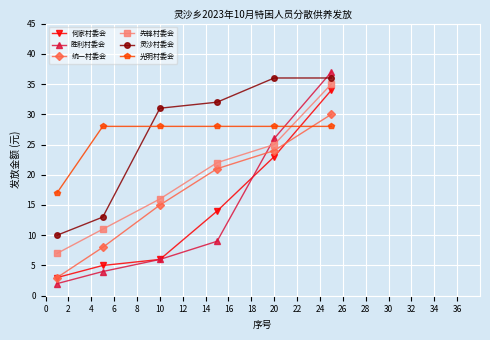

At how many categories does at least one series exceed 19?

5